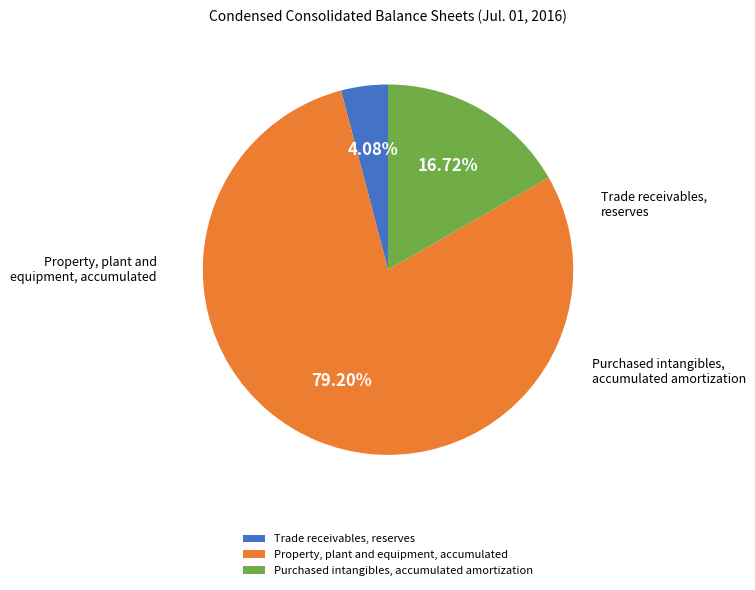

To the nearest percent, what portion does Purchased intangibles, accumulated amortization represent?

17%